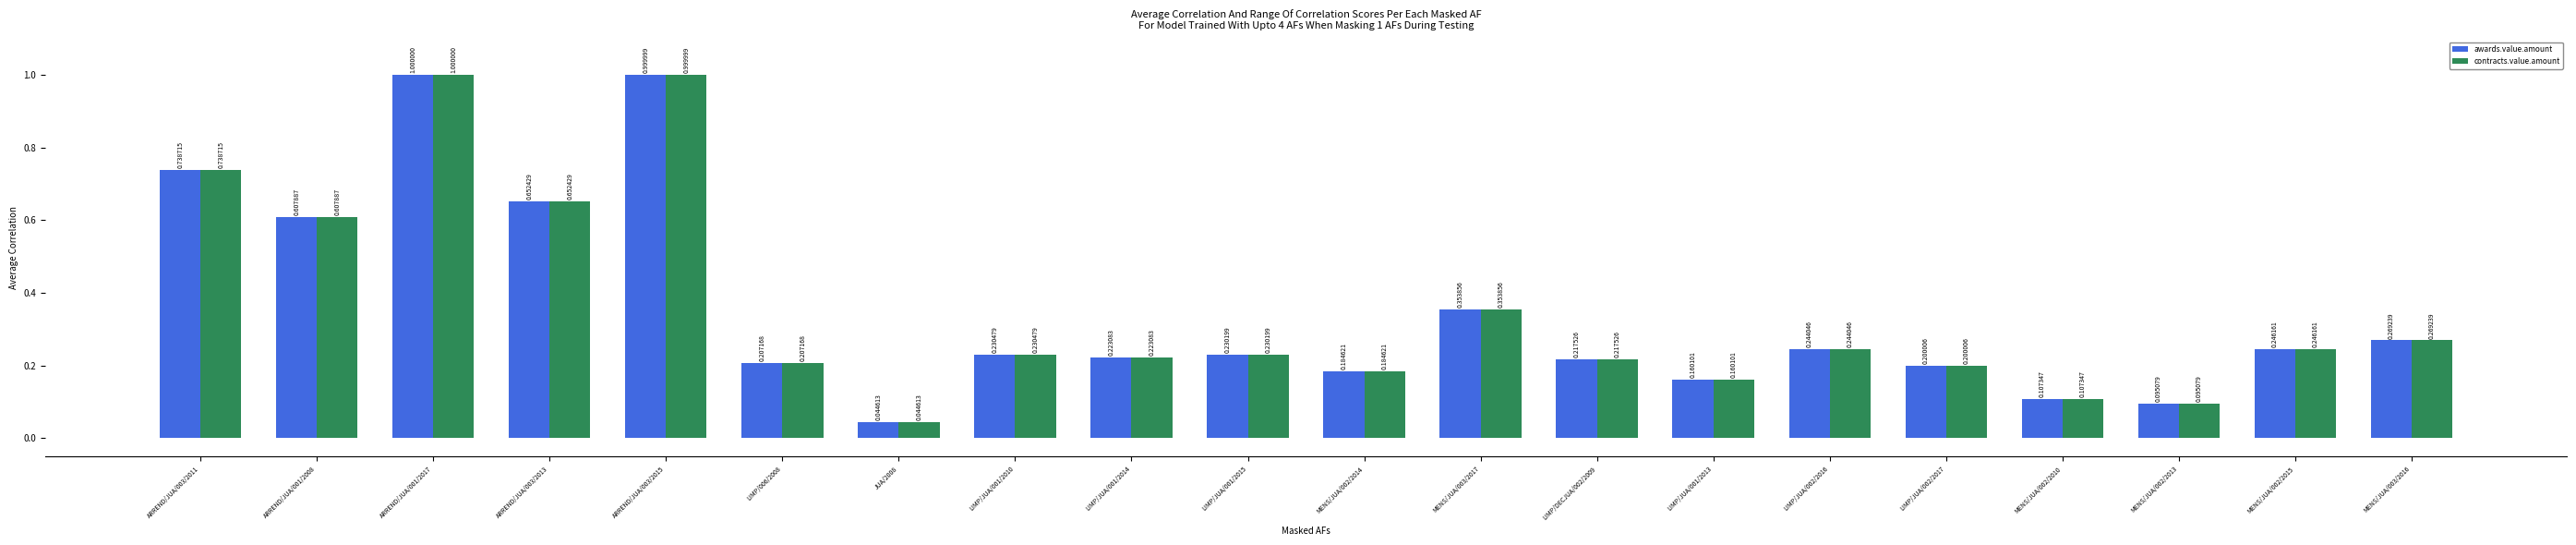

What is the label of the 5th bar from the right?

LIMP/JUA/002/2017